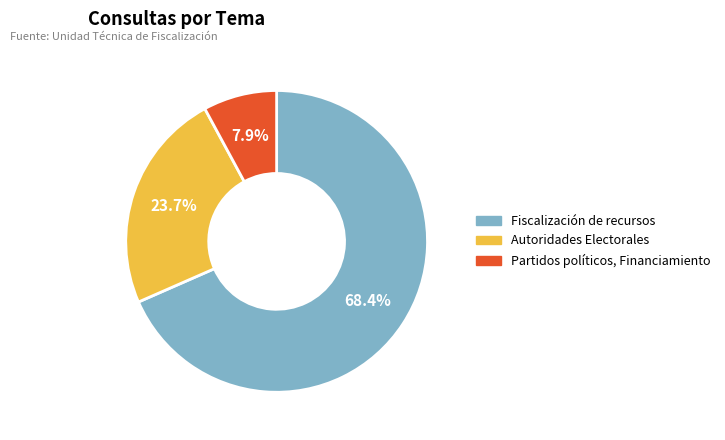

Which slice represents more than half of the pie?

Fiscalización de recursos